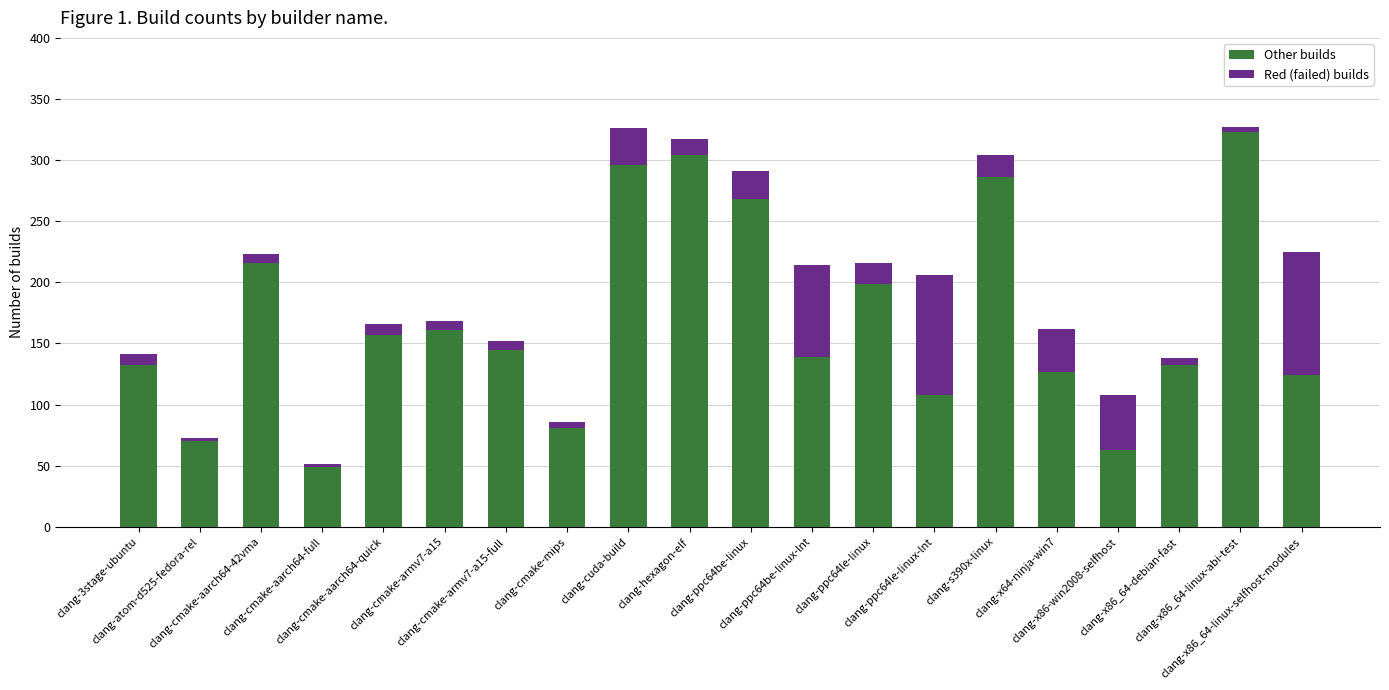

What is the lowest value of the Other builds series?

49